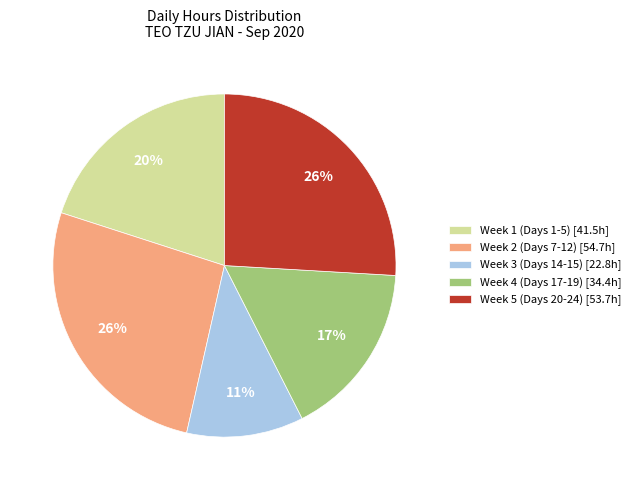

Which category has the smallest portion of the pie?

Week 3 (Days 14-15) [22.8h]